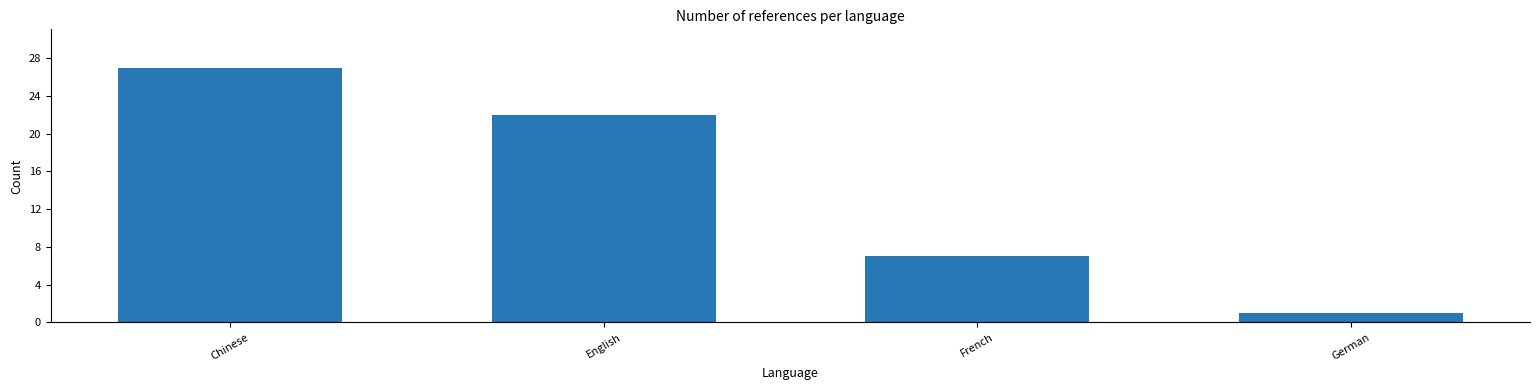

Reading left to right, list all the values displayed in this chart.

27	22	7	1